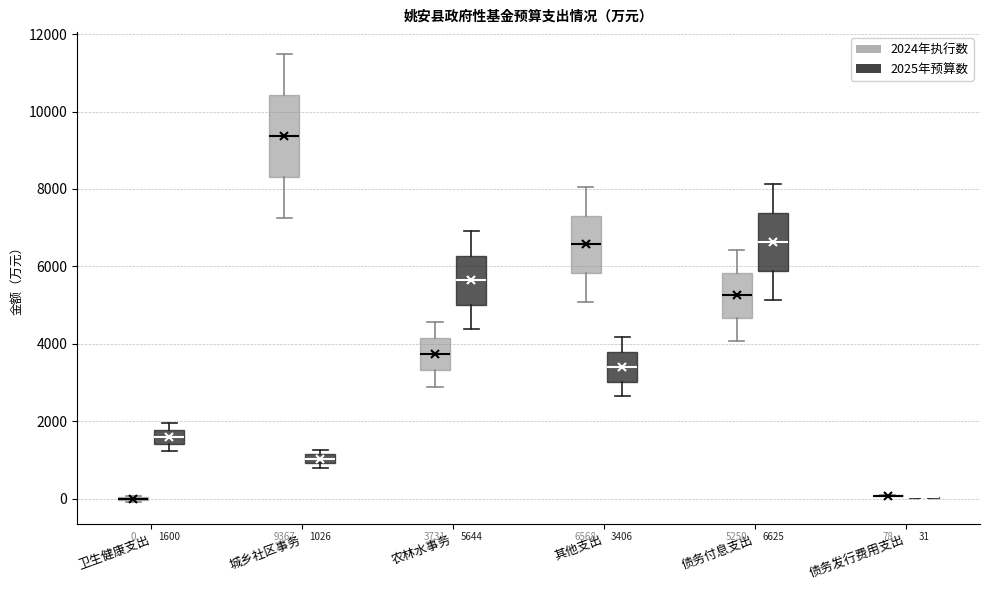

Which box is the tallest, from its lower edge to its upper edge?

城乡社区事务 (2024年执行数)